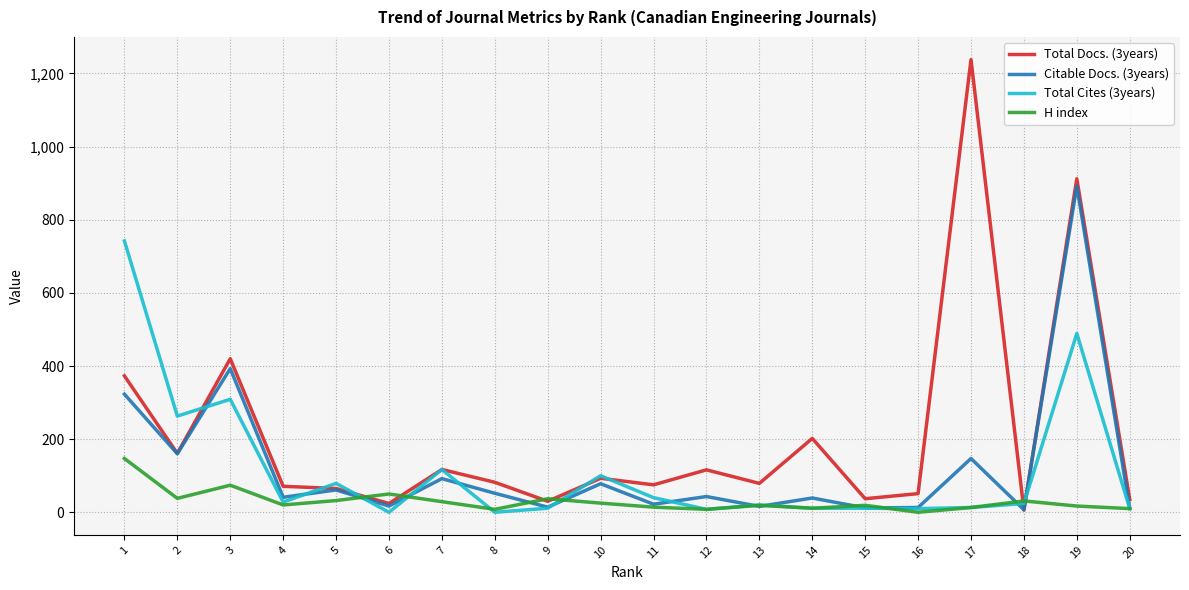

Which series changed the most between 3 and 11?

Citable Docs. (3years)